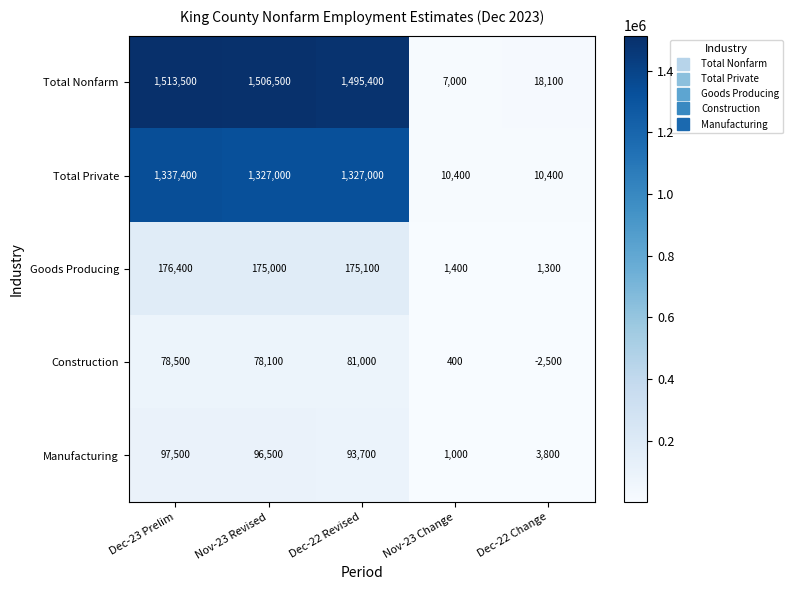

Where is Goods Producing nearest to the value 88850?

Nov-23 Revised